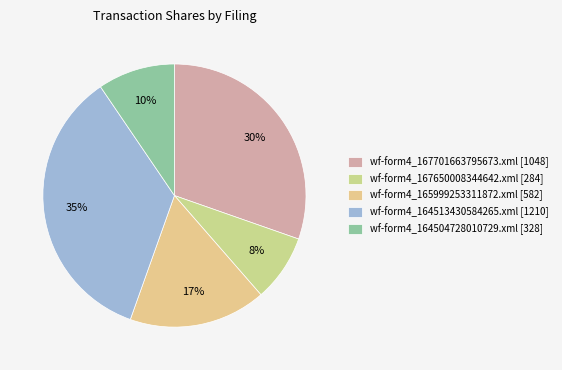

To the nearest percent, what is the combined percentage of wf-form4_167650008344642.xml [284] and wf-form4_164504728010729.xml [328]?

18%